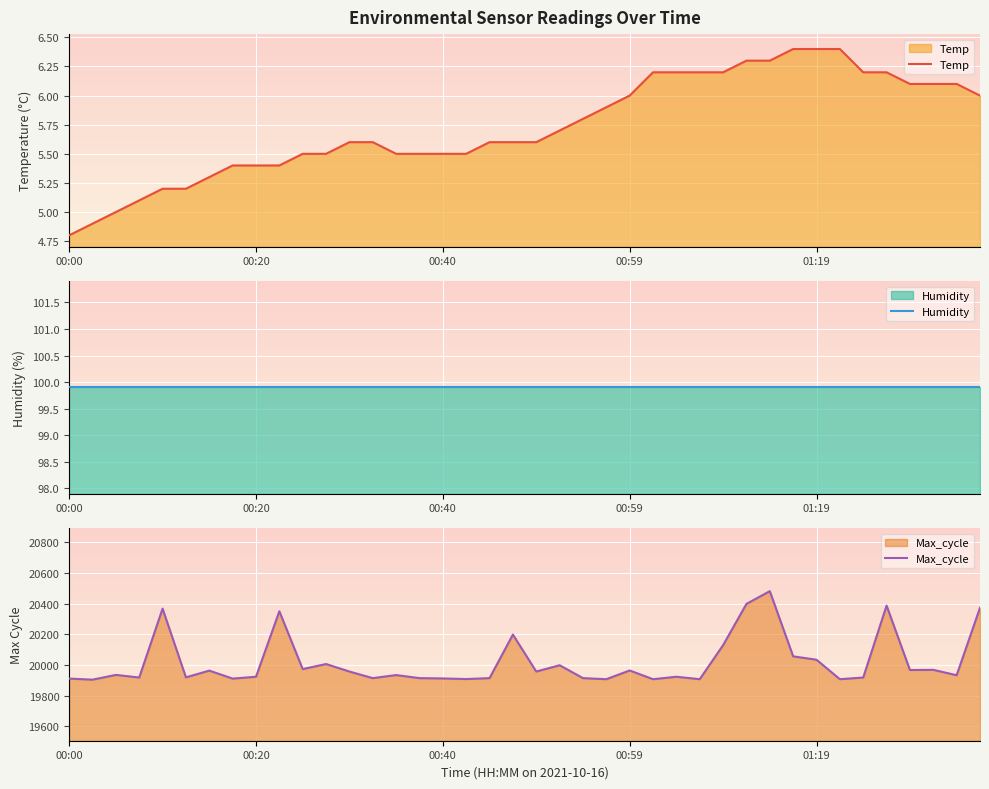

Is the value of Temp at 18 greater than the value of Max_cycle at 20?

No